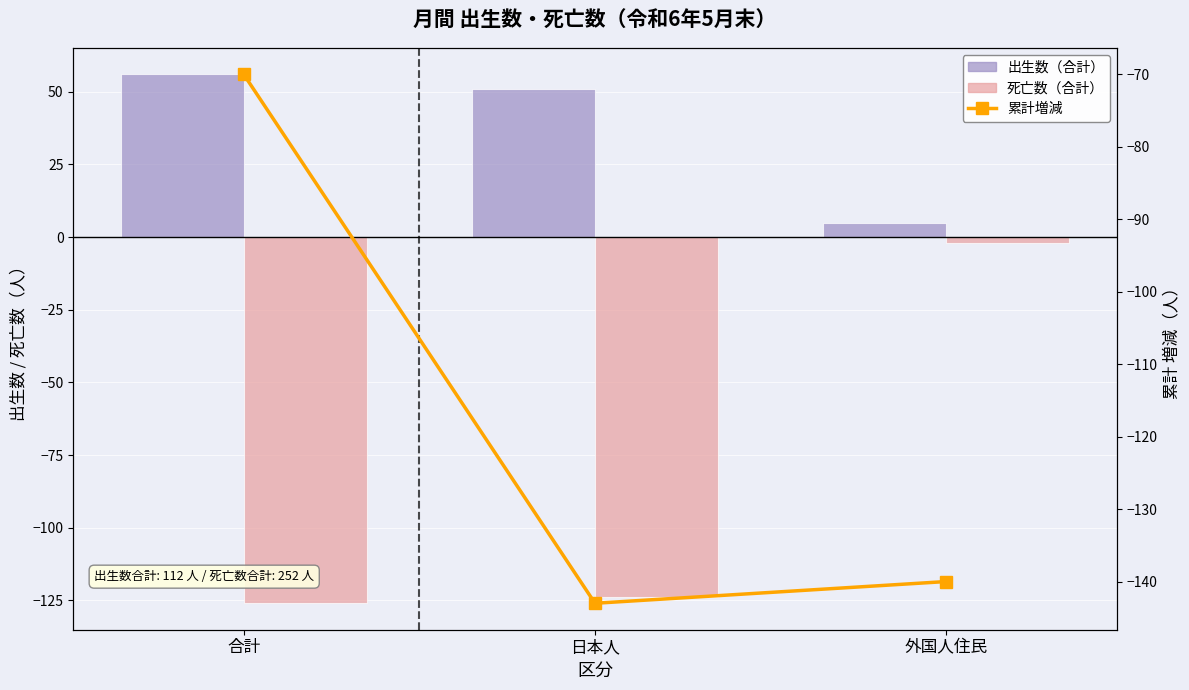

Is the value of 出生数（合計） at 日本人 greater than the value of 死亡数（合計） at 合計?

Yes